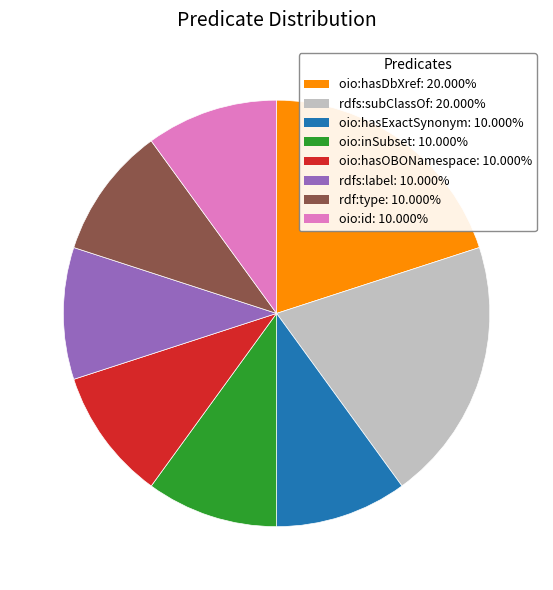

Is rdfs:subClassOf: 20.000% the majority of the pie?

No